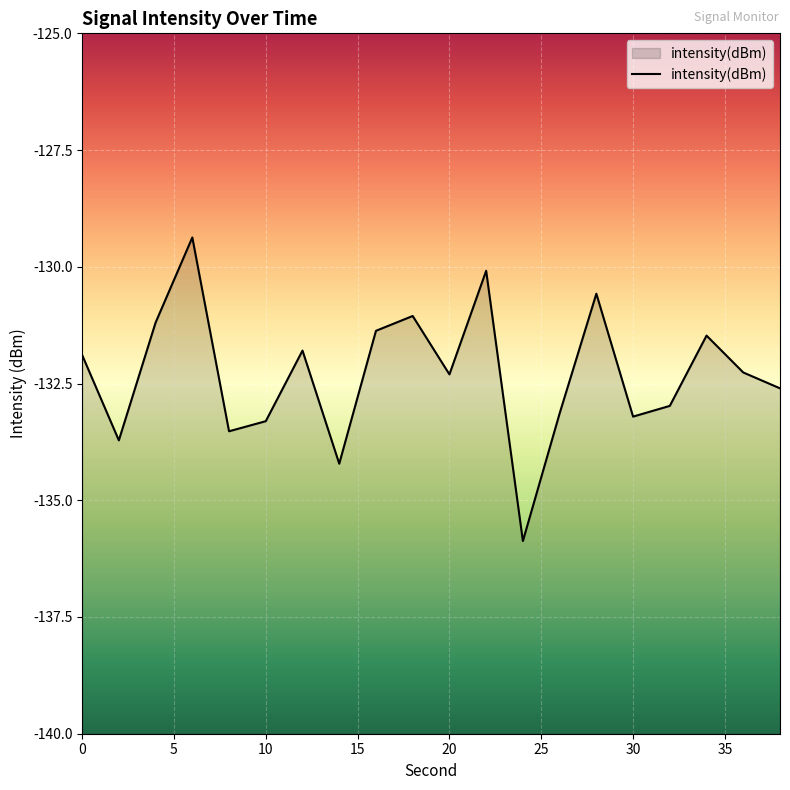

Reading left to right, list all the values displayed in this chart.

0=-131.9	2=-133.7	4=-131.2	6=-129.4	8=-133.5	10=-133.3	12=-131.8	14=-134.2	16=-131.4	18=-131.1	20=-132.3	22=-130.1	24=-135.9	26=-133.1	28=-130.6	30=-133.2	32=-133.0	34=-131.5	36=-132.3	38=-132.6